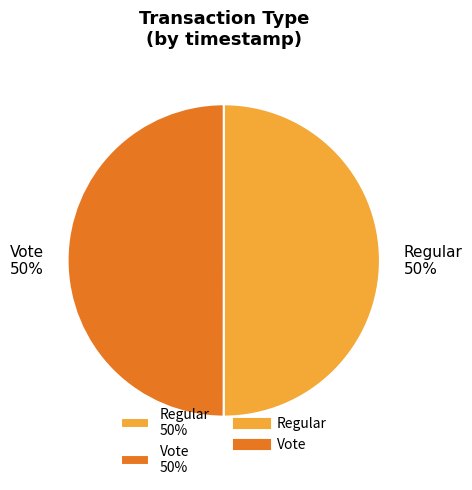

How many segments does this pie chart have?

2